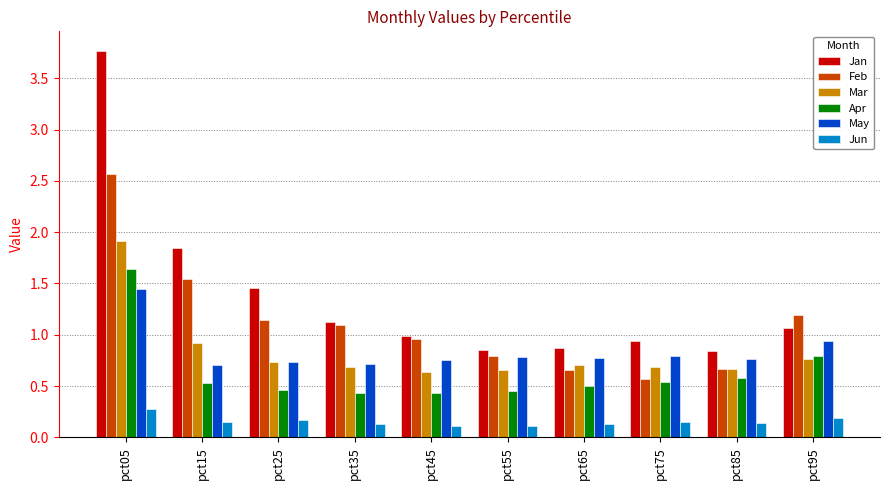

True or false: Jan has a value of 0.9 at pct65.

True